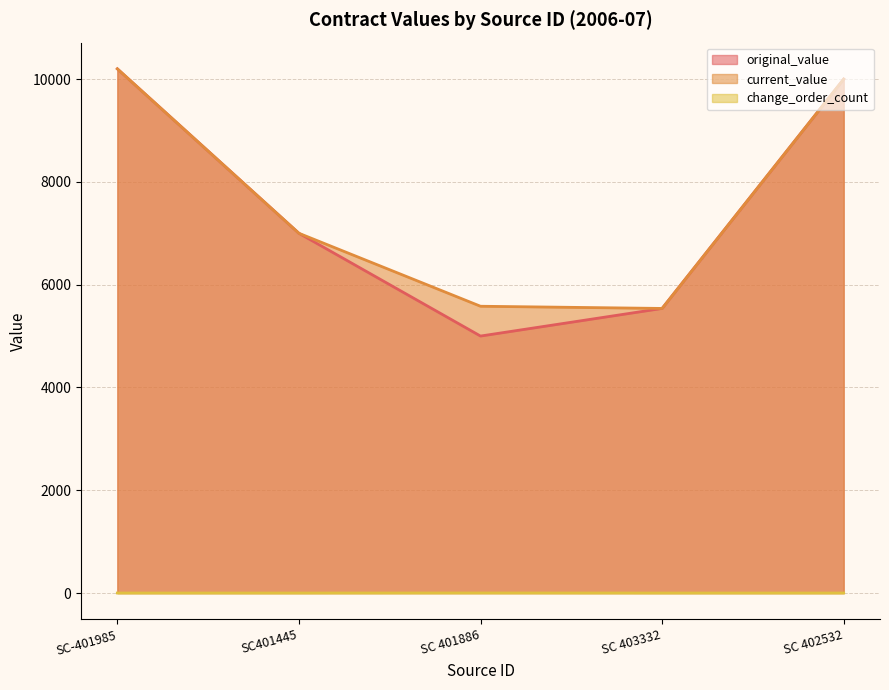

At how many categories does at least one series exceed 736?

5